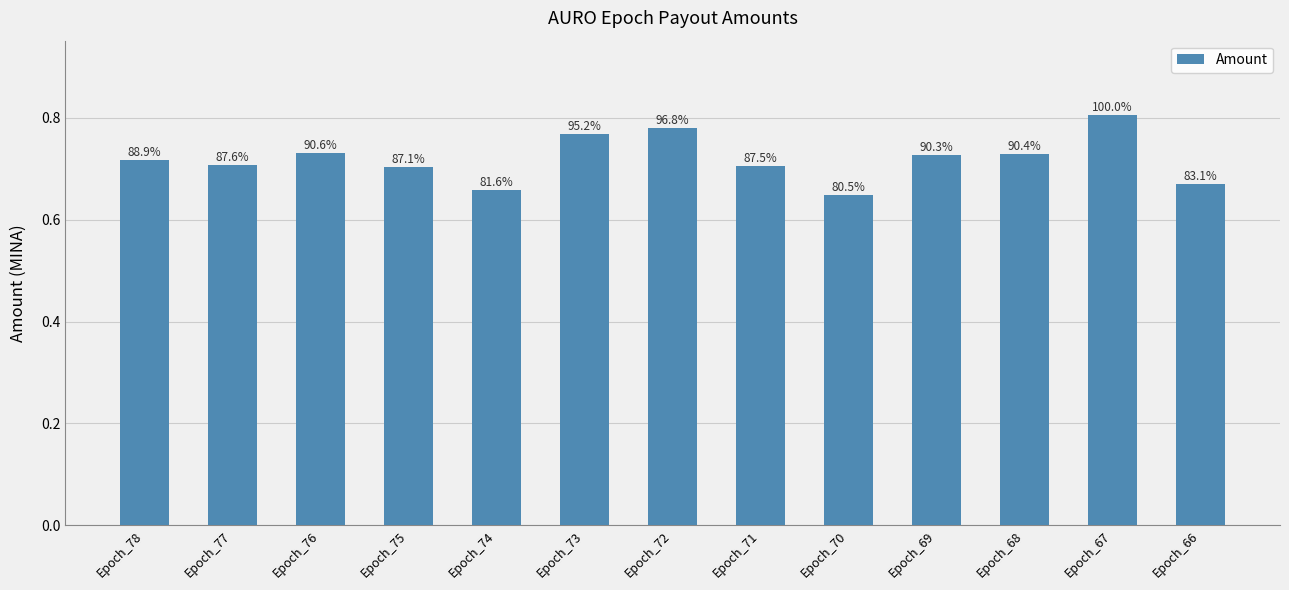

What is the value of the 3rd bar from the left?

0.7